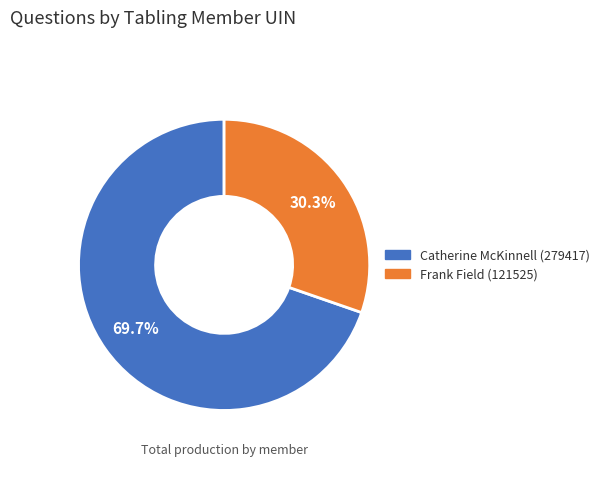

The Catherine McKinnell (279417) slice represents 70% of the pie. True or false?

True